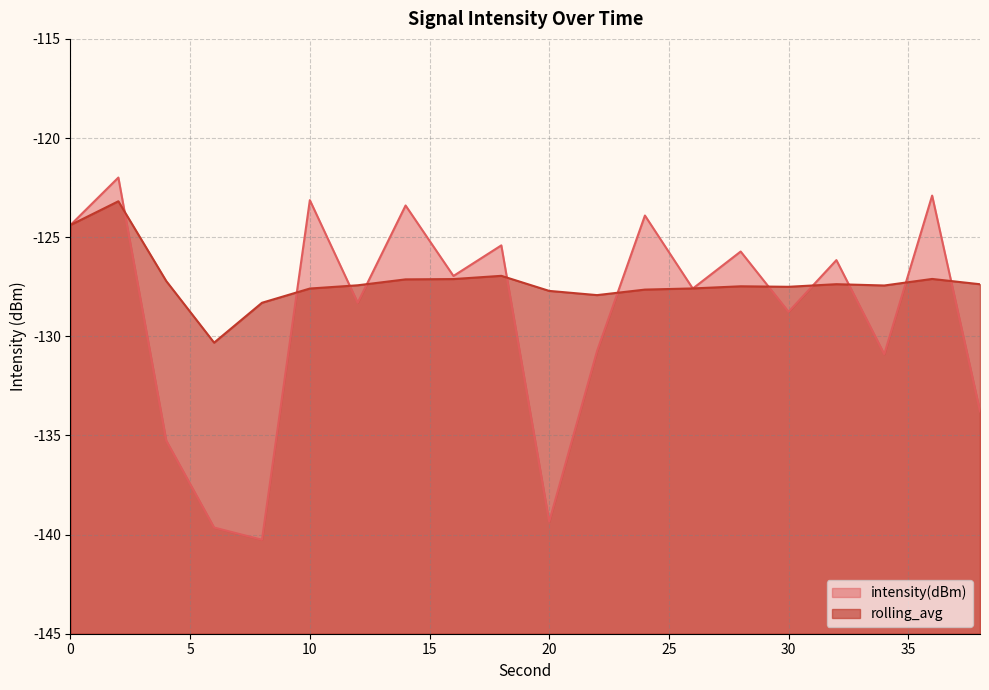

Which series has the largest total across all categories?

rolling_avg